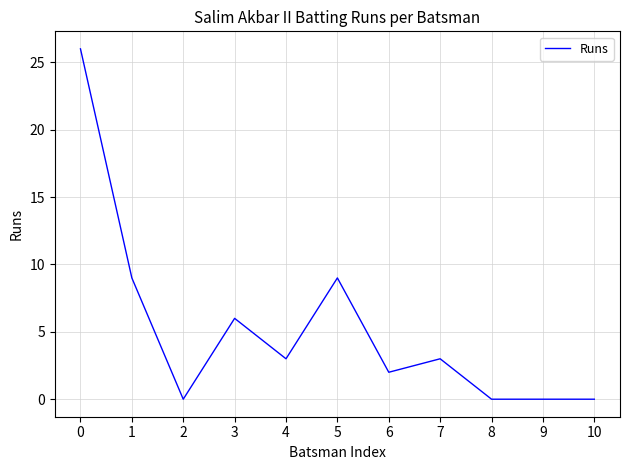

At which category does the data reach its first local peak?

3